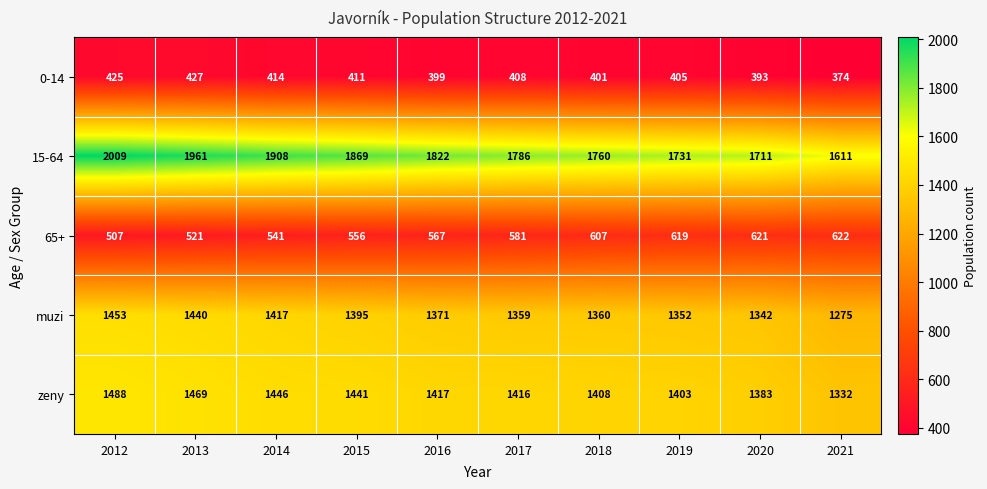

Rank the series at 2014 from lowest to highest value.

0-14, 65+, muzi, zeny, 15-64